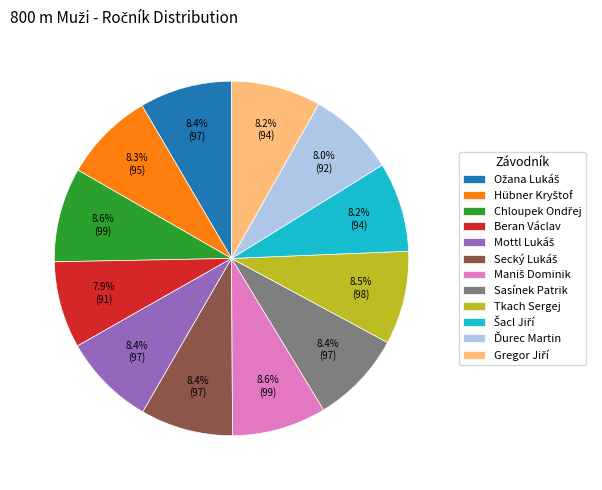

Is there a majority slice in this chart?

No